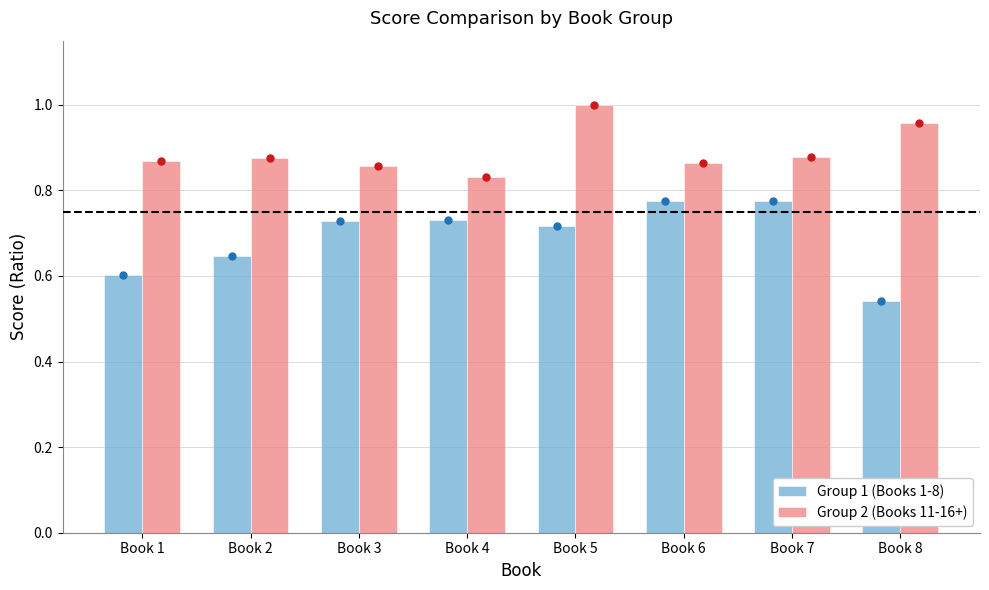

What is the sum of all Group 2 (Books 11-16+) values?

7.1